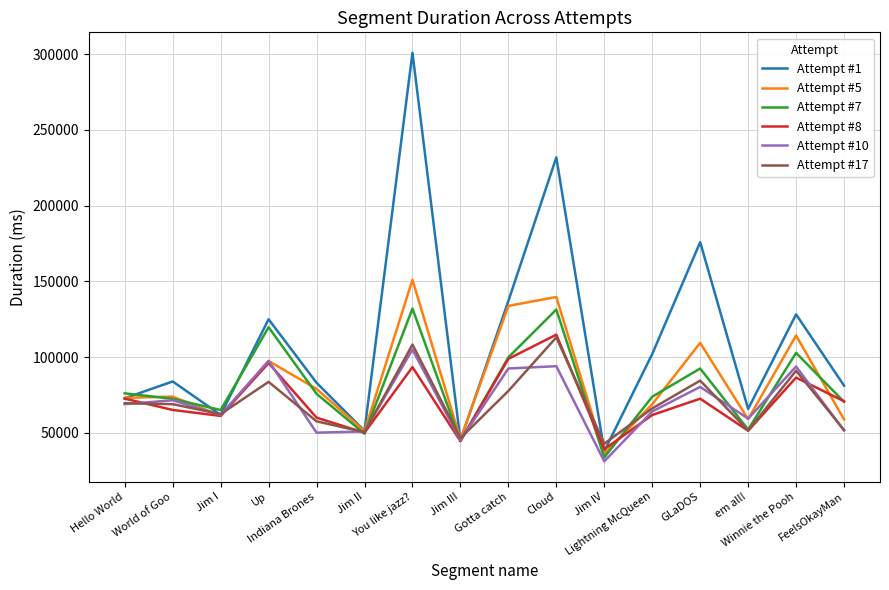

What are all the series names shown in the legend?

Attempt #1, Attempt #5, Attempt #7, Attempt #8, Attempt #10, Attempt #17